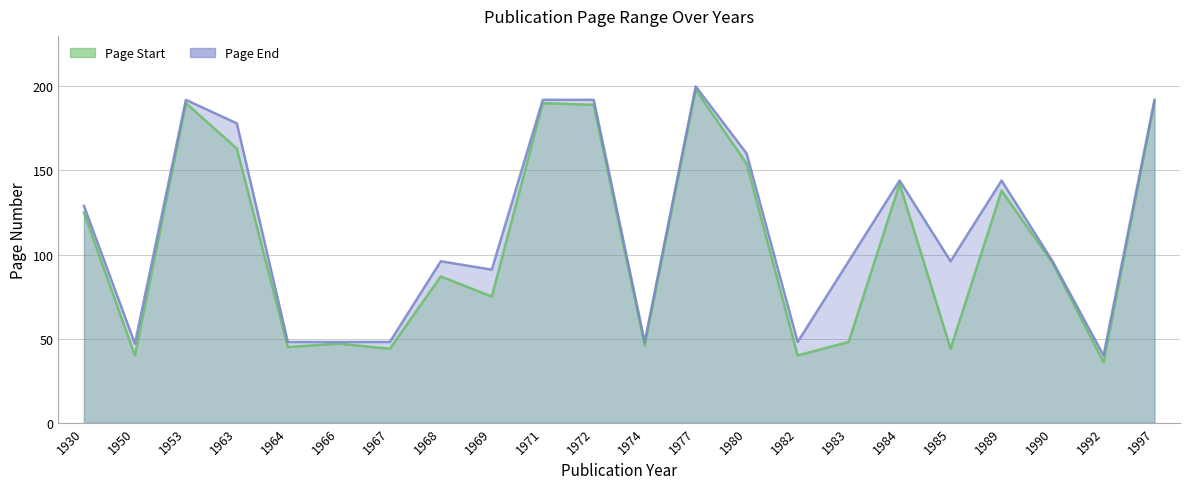

What is the value of the Page End point at the 17th from the left?

144